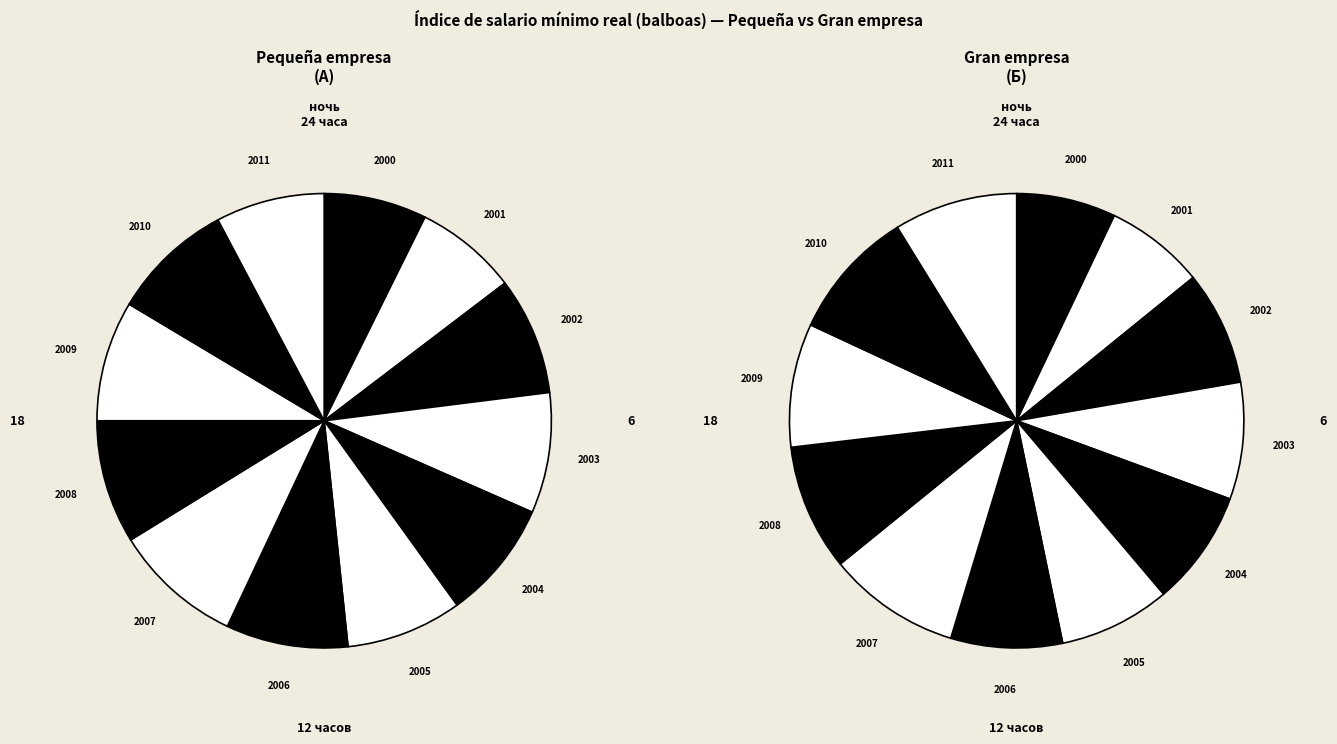

What is the largest slice in the pie chart?

2007